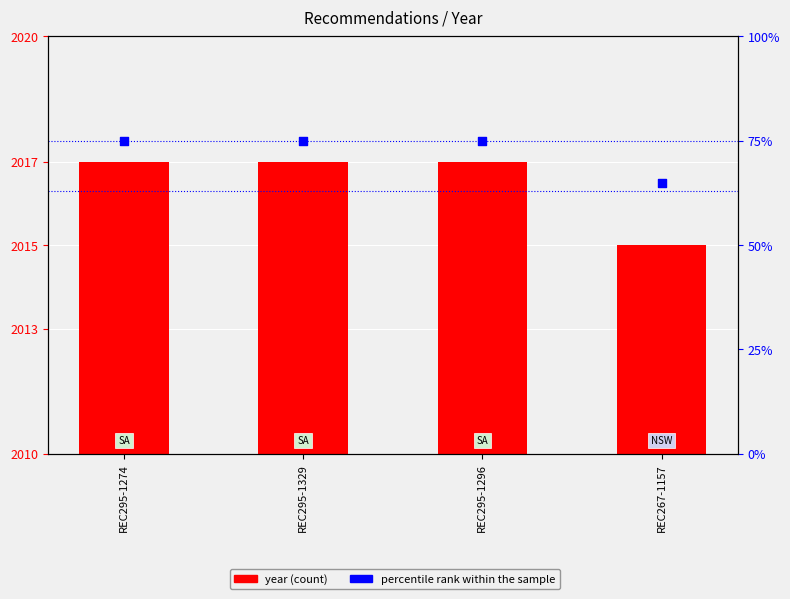

Which series reaches the maximum Y coordinate?

year (count)